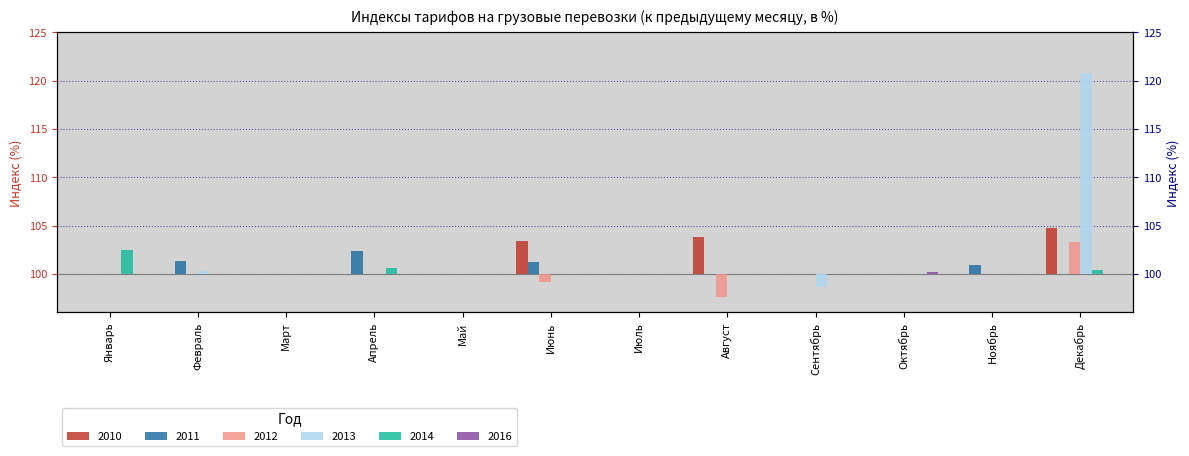

Reading right to left, transcribe all the data shown in this chart.

2010: Декабрь=4.7	Ноябрь=0.0	Октябрь=0.0	Сентябрь=0.0	Август=3.8	Июль=0.0	Июнь=3.4	Май=0.0	Апрель=0.0	Март=0.0	Февраль=0.0	Январь=0.0
2011: Декабрь=0.0	Ноябрь=0.9	Октябрь=0.0	Сентябрь=0.0	Август=0.0	Июль=0.0	Июнь=1.2	Май=0.0	Апрель=2.4	Март=0.0	Февраль=1.3	Январь=0.0
2012: Декабрь=3.3	Ноябрь=0.0	Октябрь=0.0	Сентябрь=0.0	Август=-2.4	Июль=0.0	Июнь=-0.8	Май=0.0	Апрель=0.0	Март=0.0	Февраль=0.0	Январь=0.0
2013: Декабрь=20.8	Ноябрь=0.0	Октябрь=0.0	Сентябрь=-1.4	Август=0.0	Июль=0.0	Июнь=0.0	Май=0.0	Апрель=0.0	Март=0.0	Февраль=0.3	Январь=0.0
2014: Декабрь=0.4	Ноябрь=0.0	Октябрь=0.0	Сентябрь=0.0	Август=0.0	Июль=0.0	Июнь=0.0	Май=0.0	Апрель=0.6	Март=0.0	Февраль=0.0	Январь=2.5
2016: Декабрь=0.0	Ноябрь=0.0	Октябрь=0.2	Сентябрь=0.0	Август=0.0	Июль=0.0	Июнь=0.0	Май=0.0	Апрель=0.0	Март=0.0	Февраль=0.0	Январь=0.0